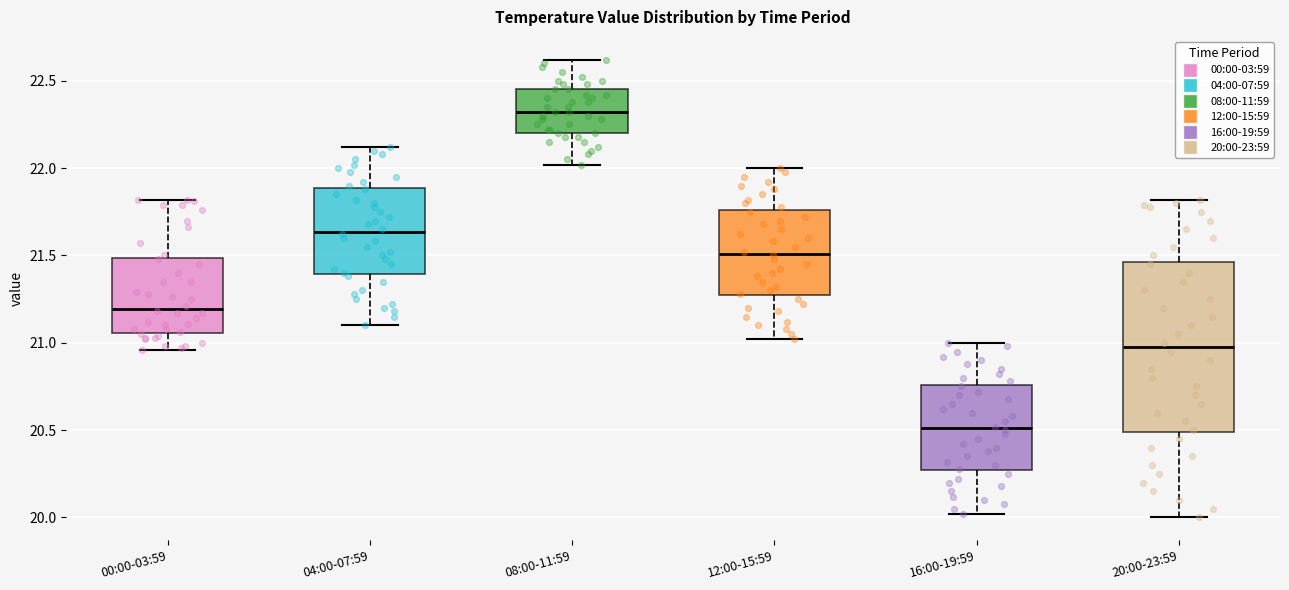

Reading left to right, transcribe this box plot: for each box, give where its median line is, the range the box spans, and where its two whiskers end, as read against the y-axis. The values are not printed on the chart, so give them approximately, as read against the axis.

00:00-03:59: median 21.20, box 21.05 to 21.50, whiskers 20.95 to 21.80
04:00-07:59: median 21.65, box 21.40 to 21.90, whiskers 21.10 to 22.10
08:00-11:59: median 22.30, box 22.20 to 22.45, whiskers 22.00 to 22.60
12:00-15:59: median 21.50, box 21.25 to 21.75, whiskers 21.00 to 22.00
16:00-19:59: median 20.50, box 20.25 to 20.75, whiskers 20.00 to 21.00
20:00-23:59: median 21.00, box 20.50 to 21.45, whiskers 20.00 to 21.80